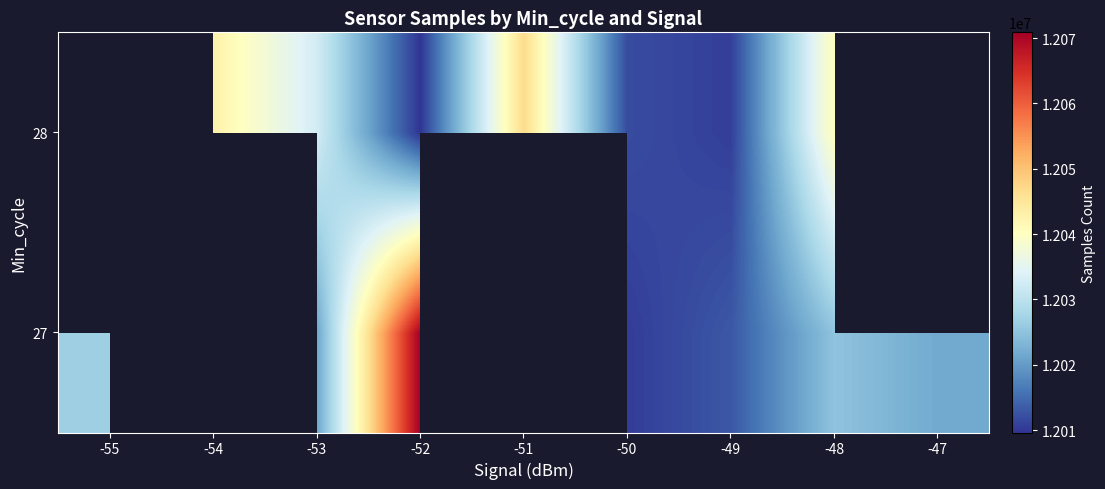

Which has a higher value, -55 or -54?

-54